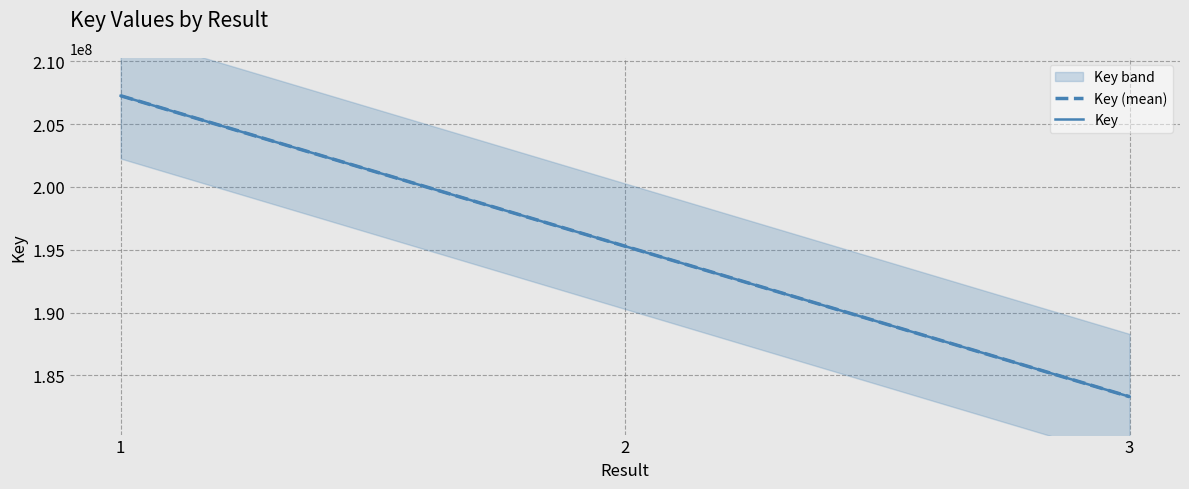

What is the change in value from 1 to 2?

-11981710